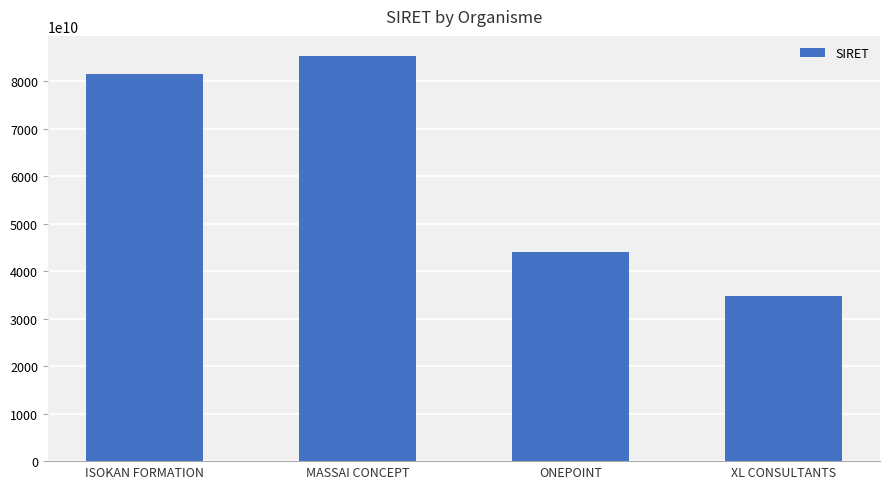

Where is the data nearest to the value 60022236500032?

ONEPOINT